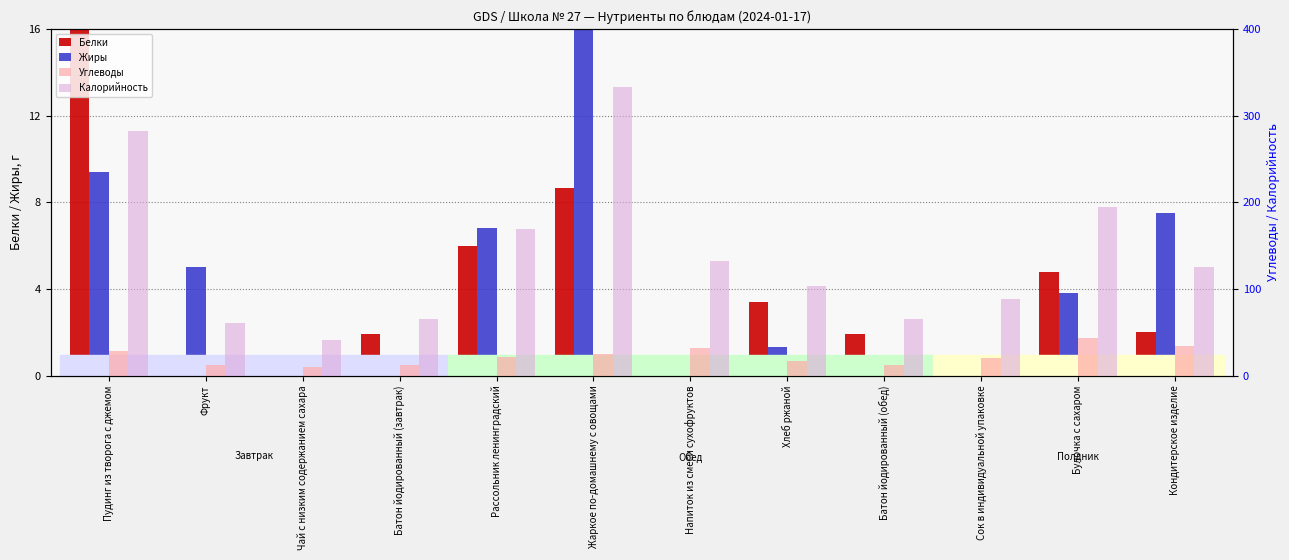

What are all the series names shown in the legend?

Белки, Жиры, Углеводы, Калорийность